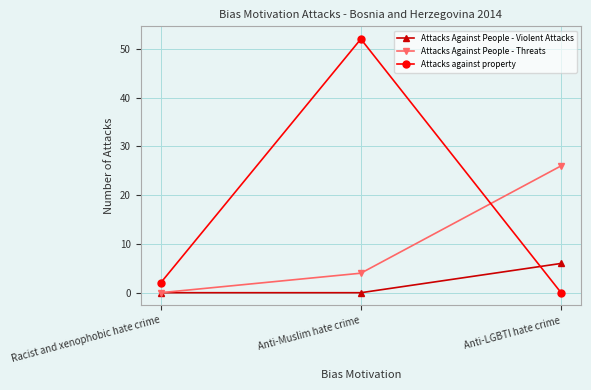

List the series in order of their peak value, highest first.

Attacks against property, Attacks Against People - Threats, Attacks Against People - Violent Attacks